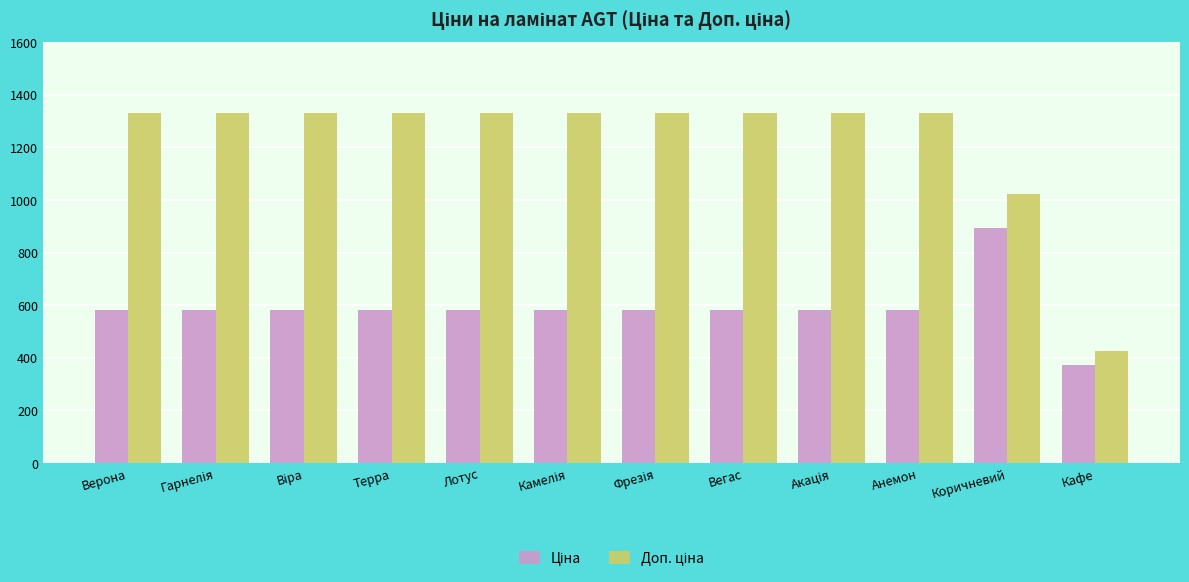

What is the spread (max minus min) of values at Лотус?

749.9